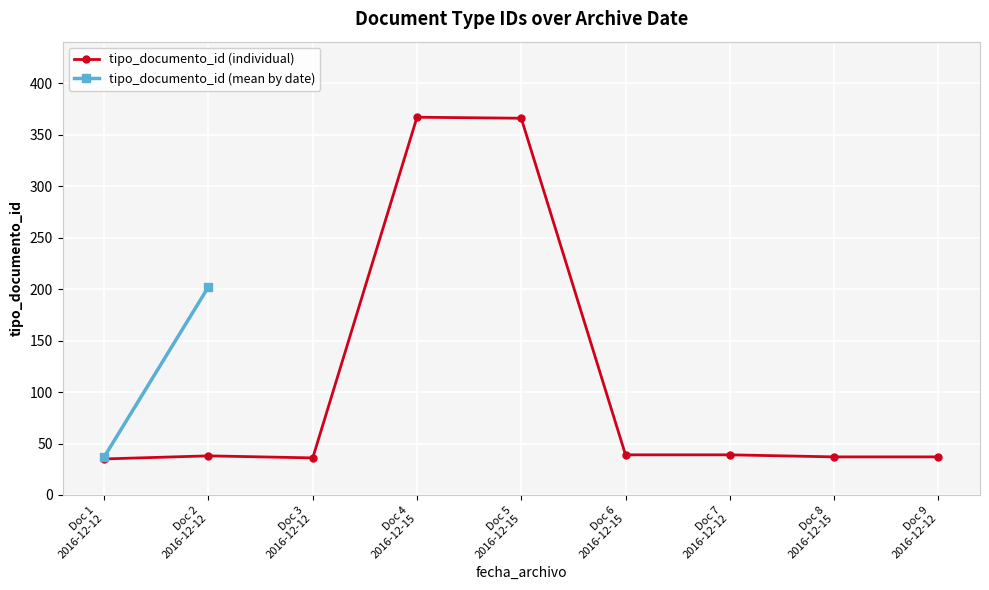

True or false: tipo_documento_id (individual) has more than 1 interior local peaks.

True